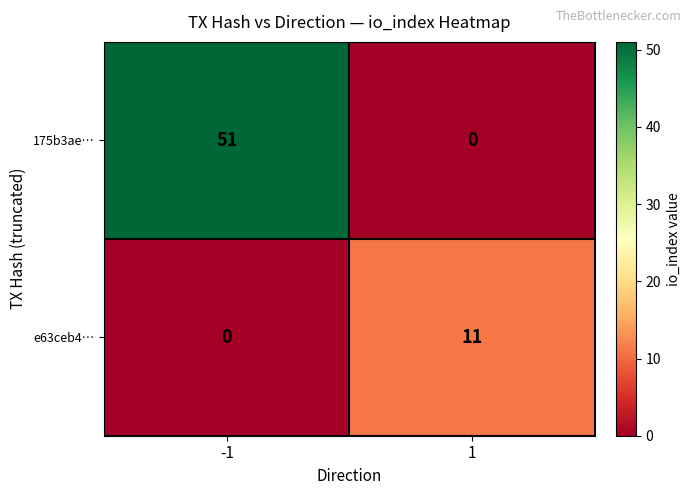

True or false: 175b3ae… has a value of 51 at -1.

True